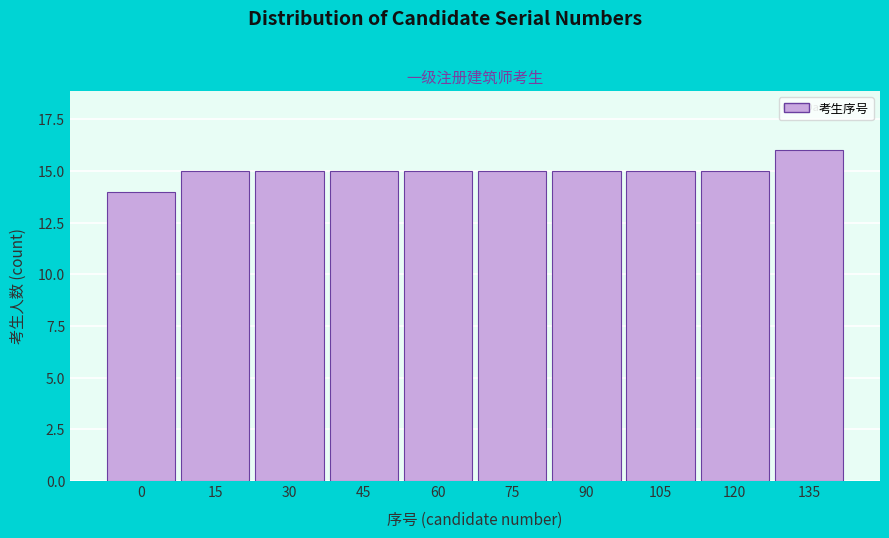

Reading left to right, transcribe all the data shown in this chart.

0=14	15=15	30=15	45=15	60=15	75=15	90=15	105=15	120=15	135=16